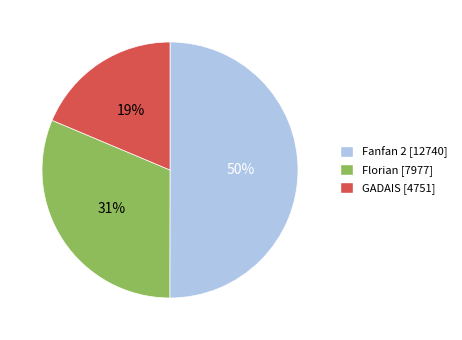

To the nearest percent, what is the average slice percentage?

33%